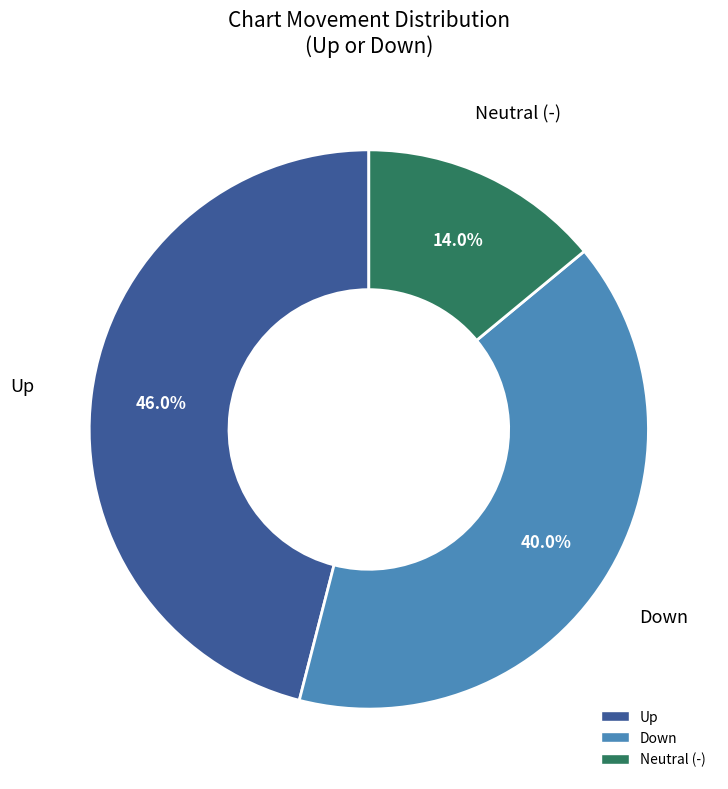

Is there a majority slice in this chart?

No